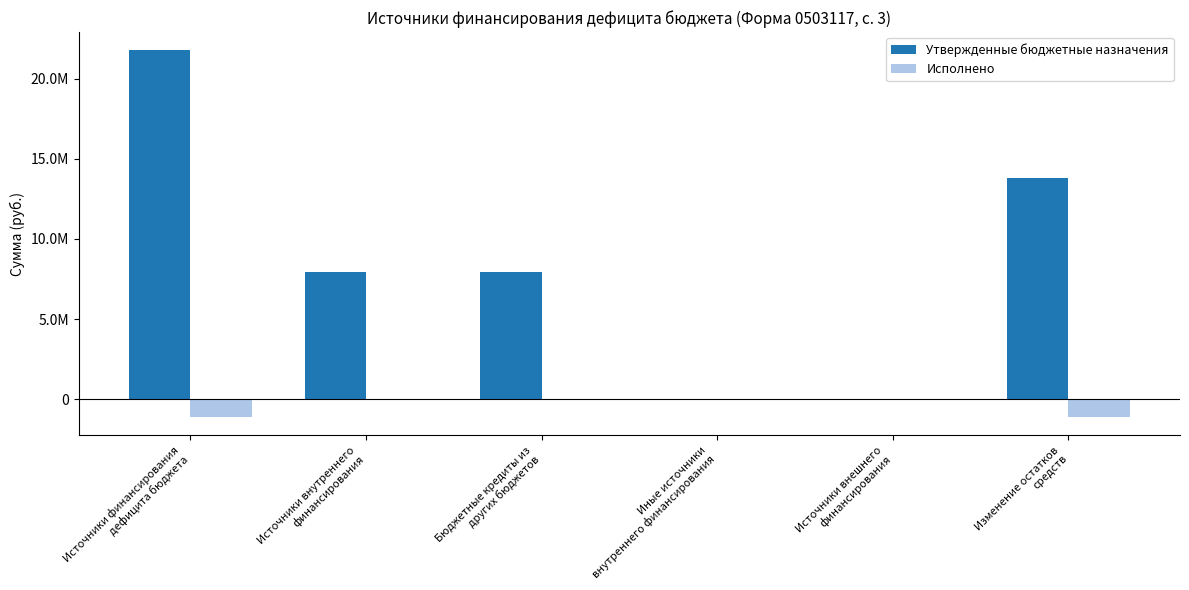

Are the bars horizontal?

No